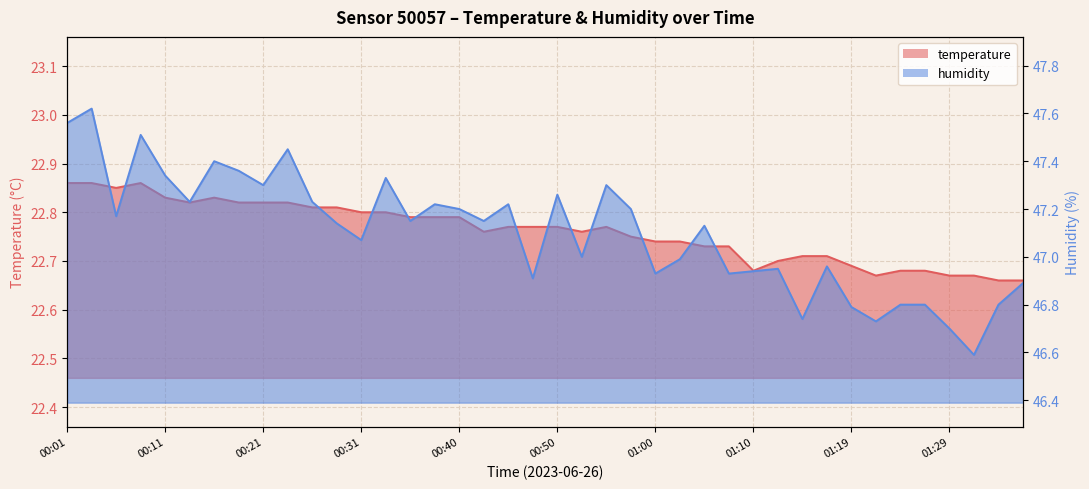

Where is the first local minimum for temperature?

00:06